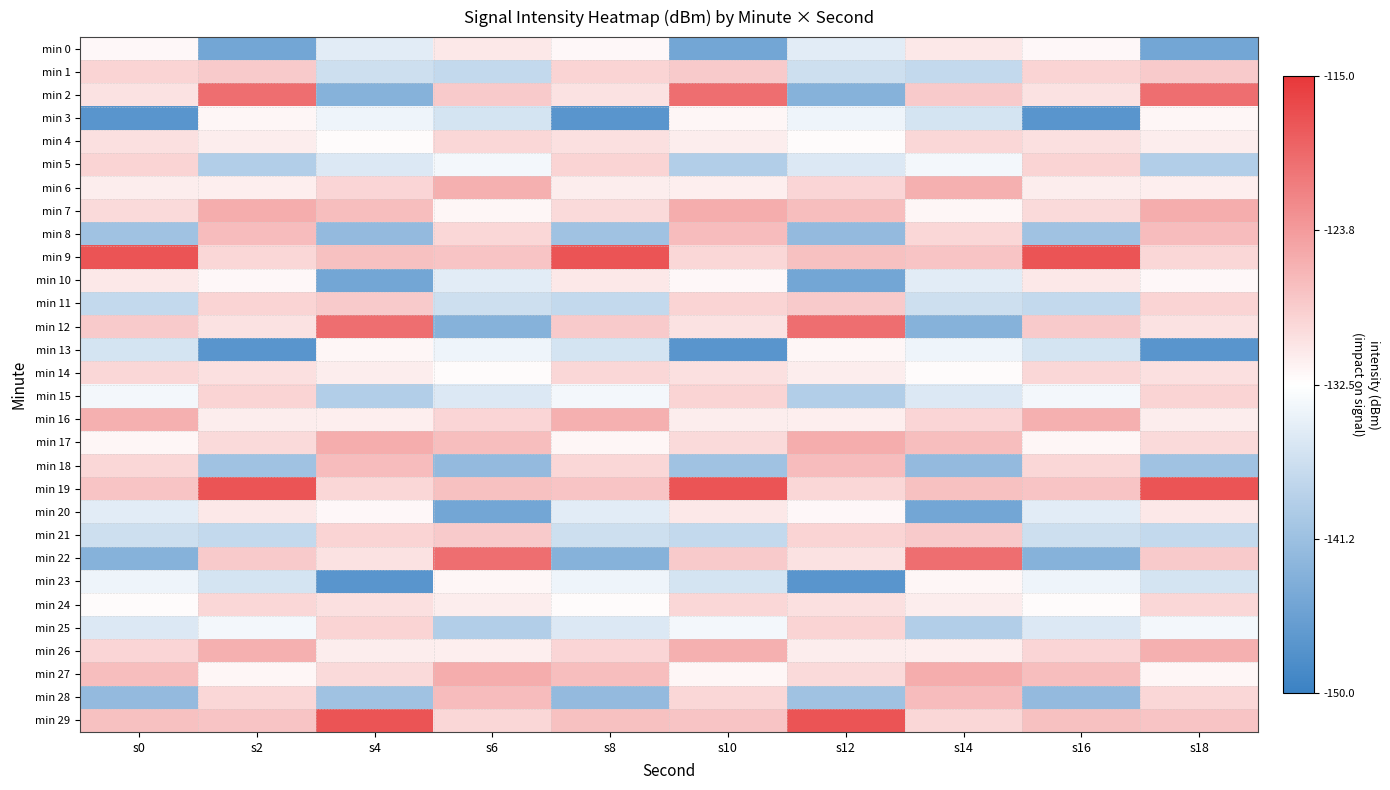

Which series has the largest total across all categories?

min 19